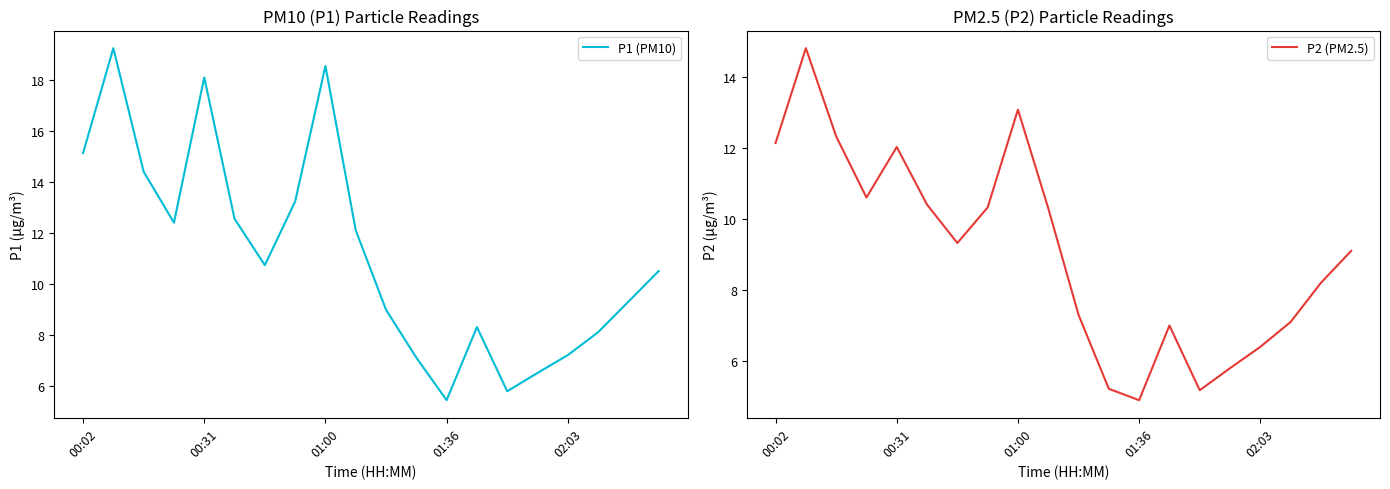

Where does the P1 (PM10) series first go above 10?

00:02